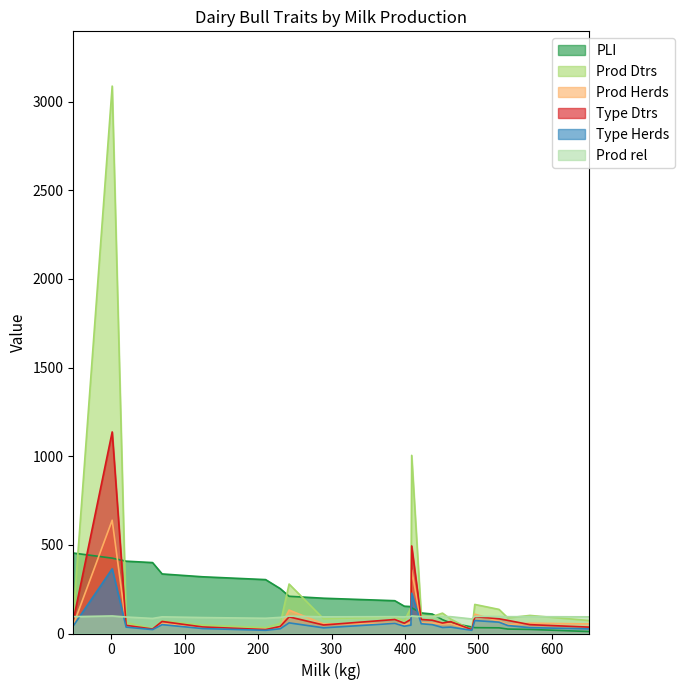

What is the highest value of the Prod rel series?

99